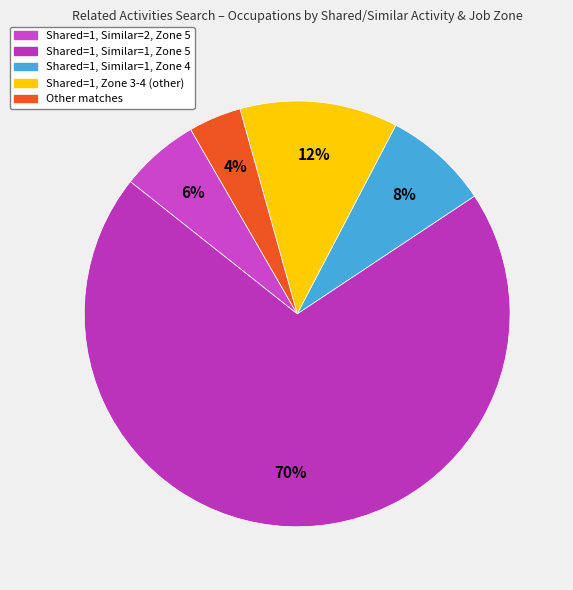

Count the number of slices in the pie.

5